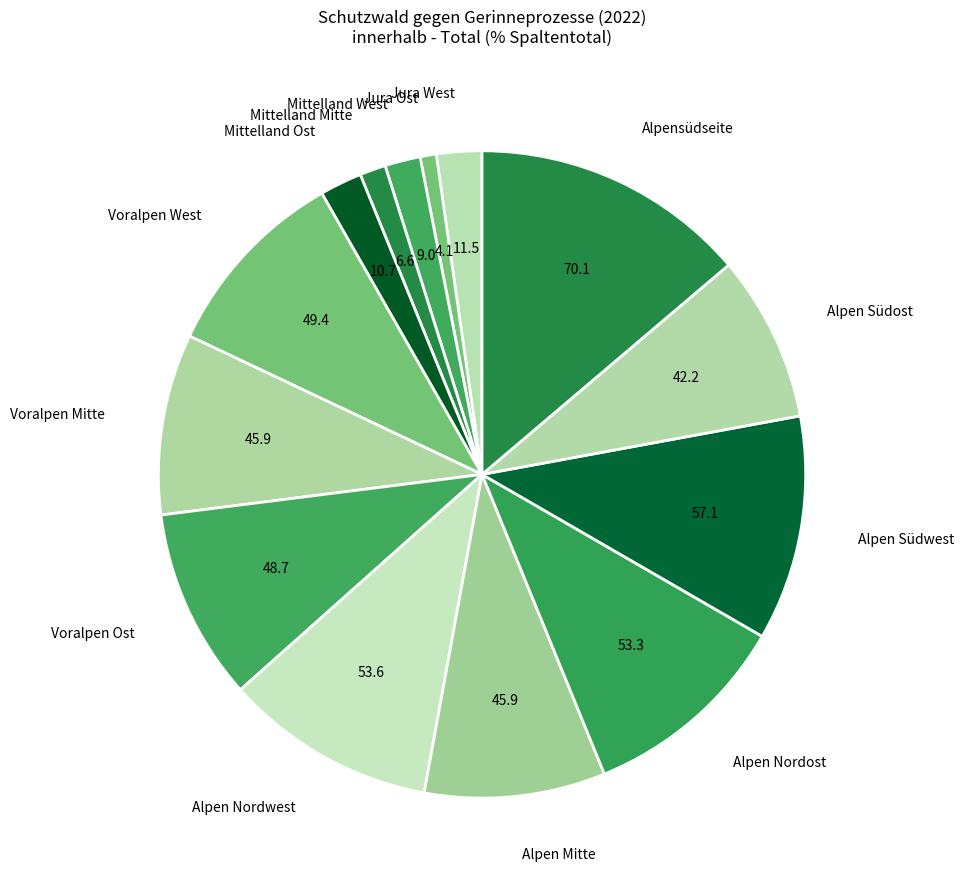

Is there any slice that represents more than half of the pie?

No